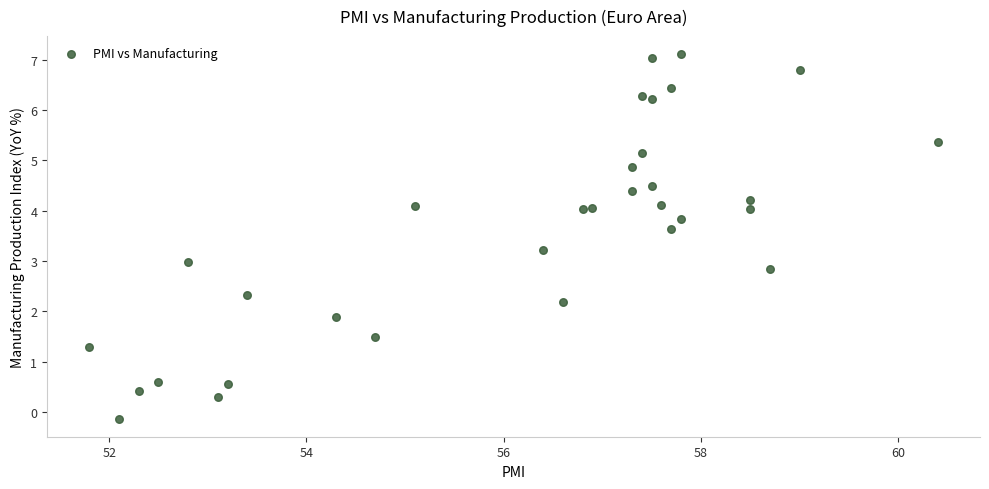

What is the range of Y values (max minus min)?

7.2